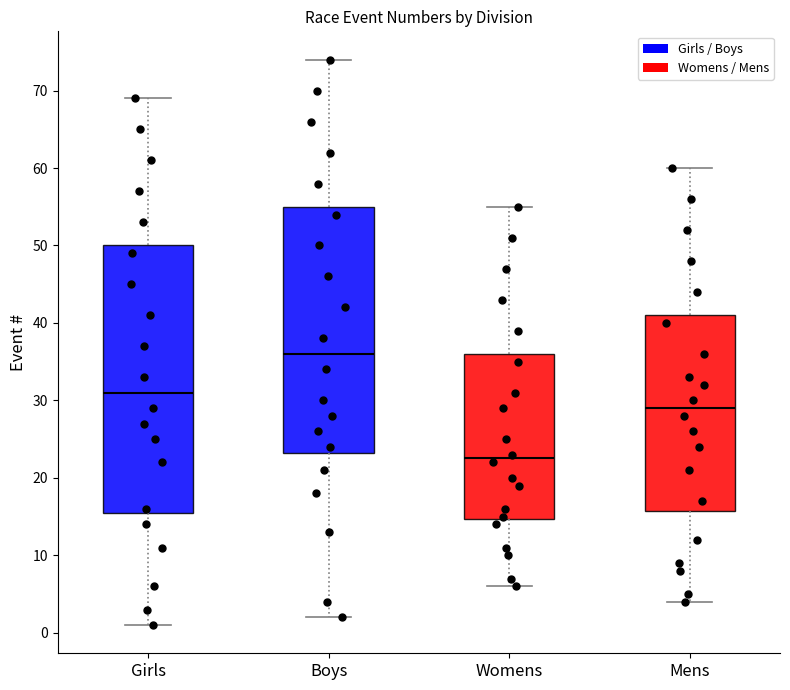

Which box's median line is the lowest?

Womens